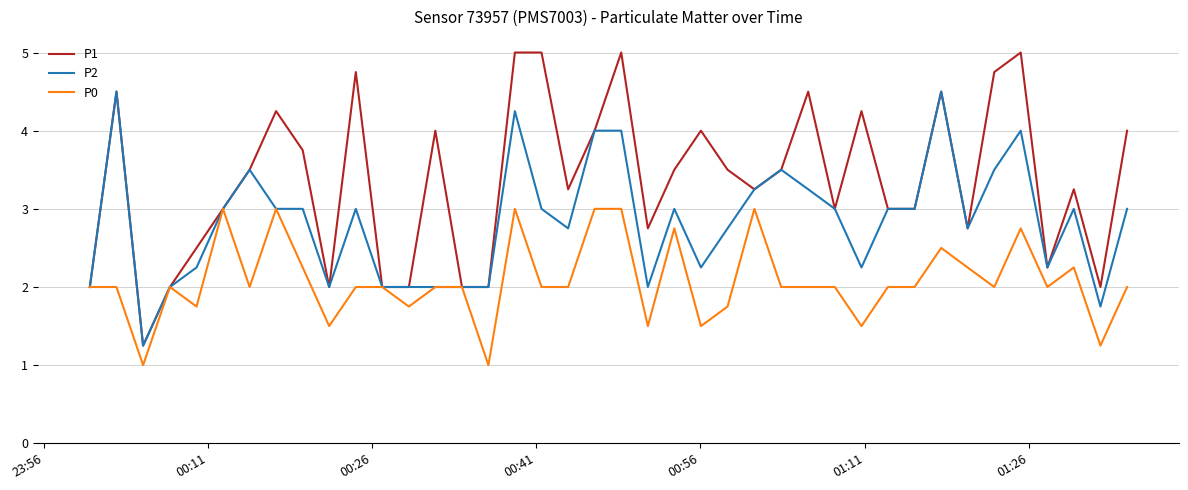

List the series in order of their overall mean, highest first.

P1, P2, P0